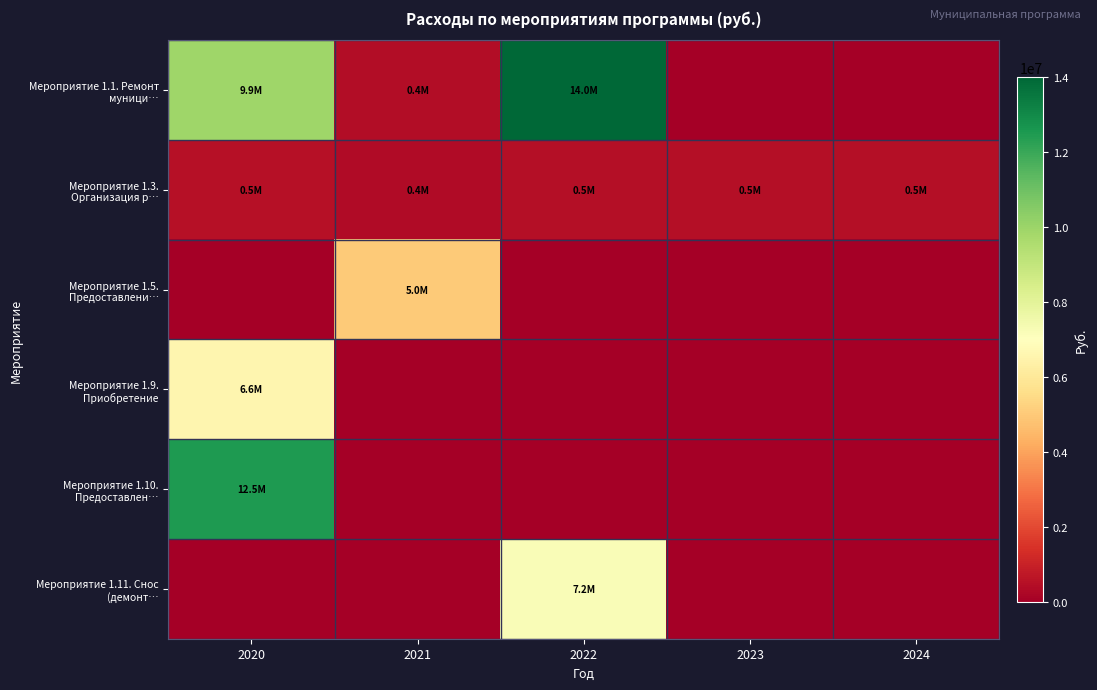

What is the difference between the highest and lowest values at 2020?

12500000.0